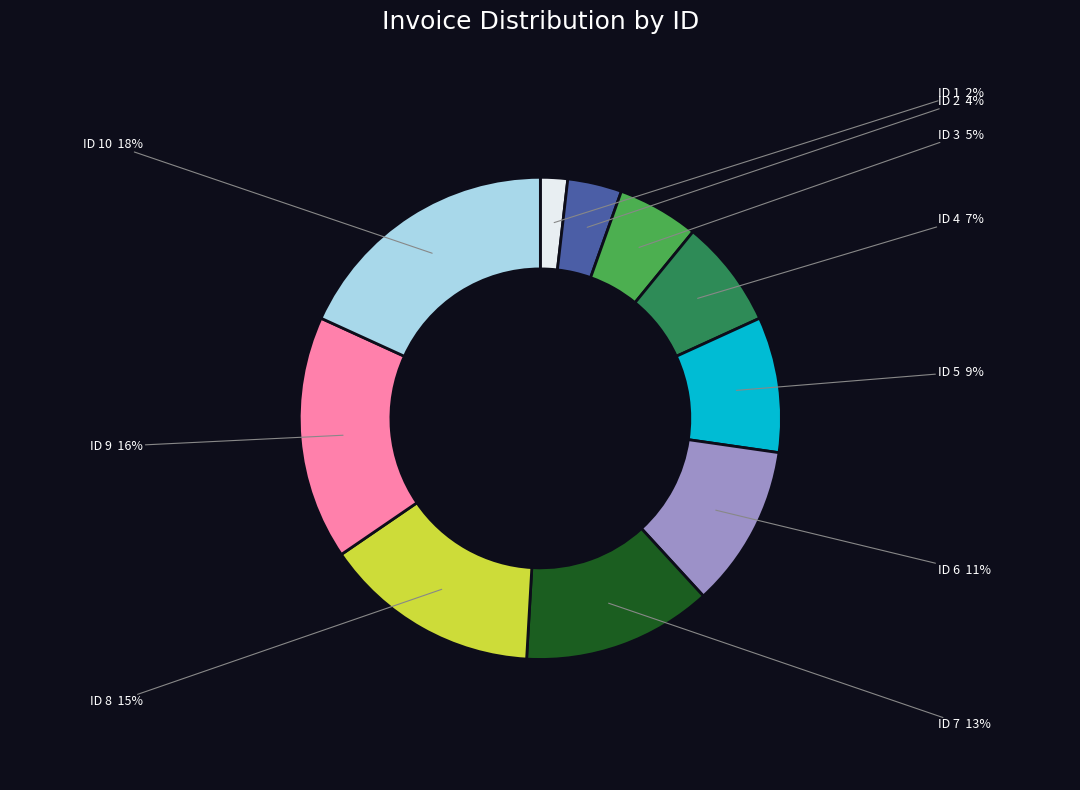

To the nearest percent, what is the average slice percentage?

10%